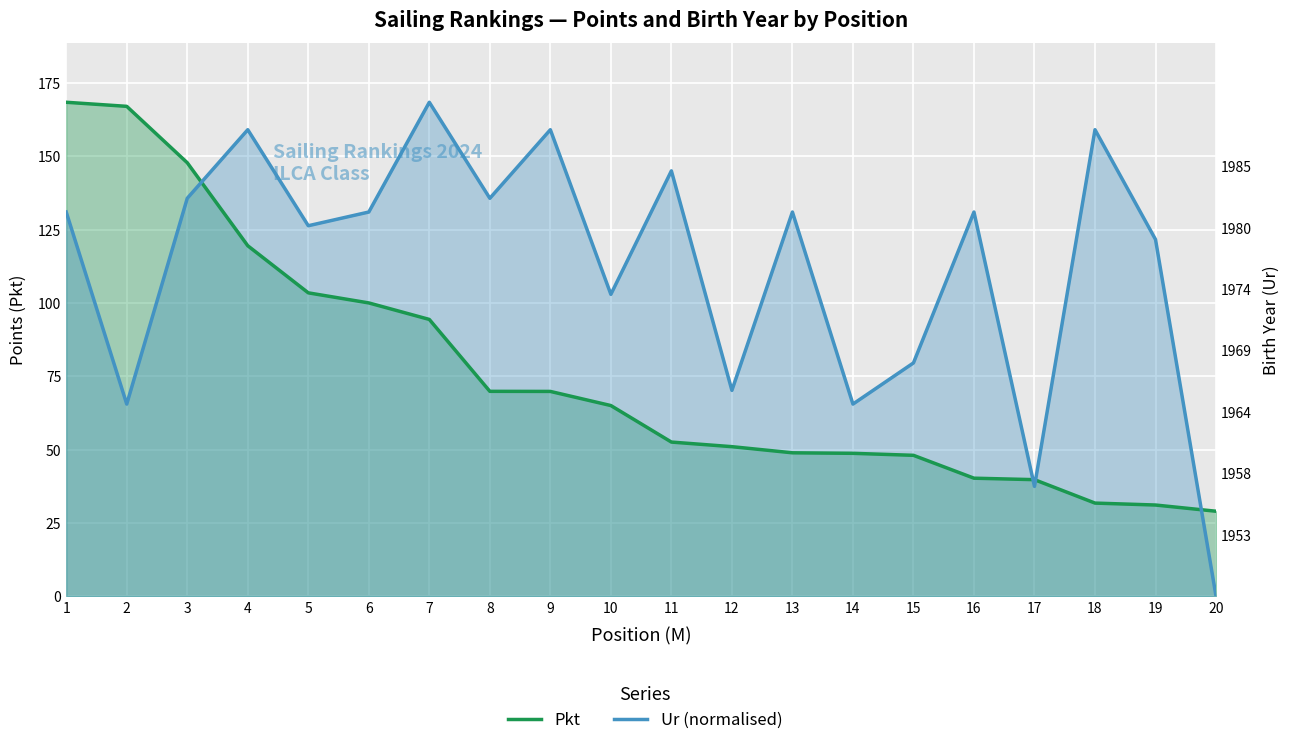

Rank the series at 2 from lowest to highest value.

Ur (normalised), Pkt